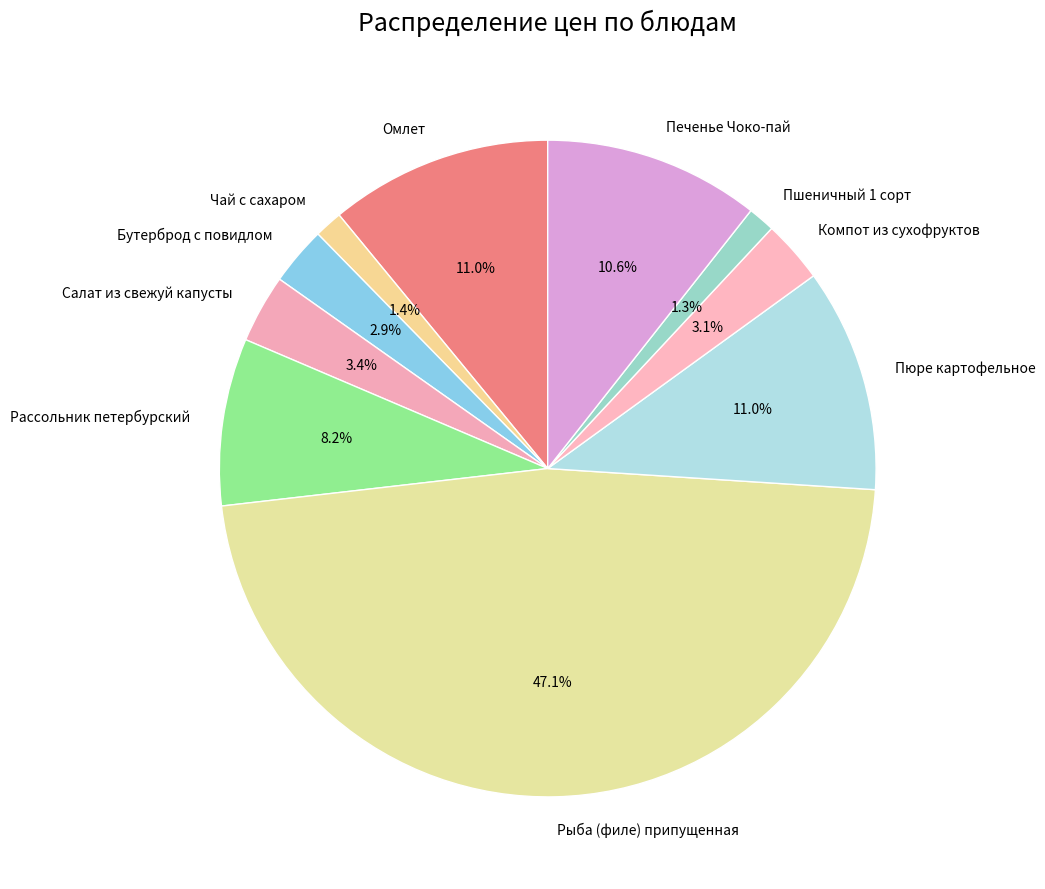

How many segments does this pie chart have?

10